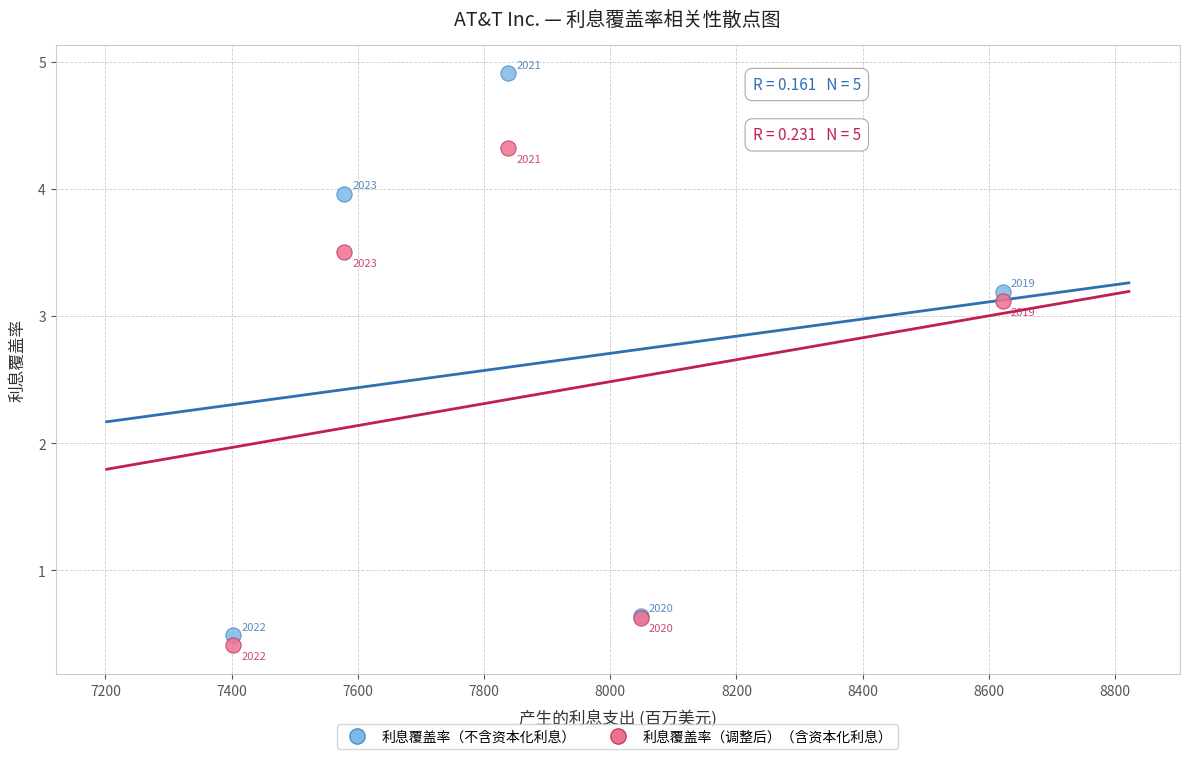

Which series contains the highest Y value?

利息覆盖率（不含资本化利息）